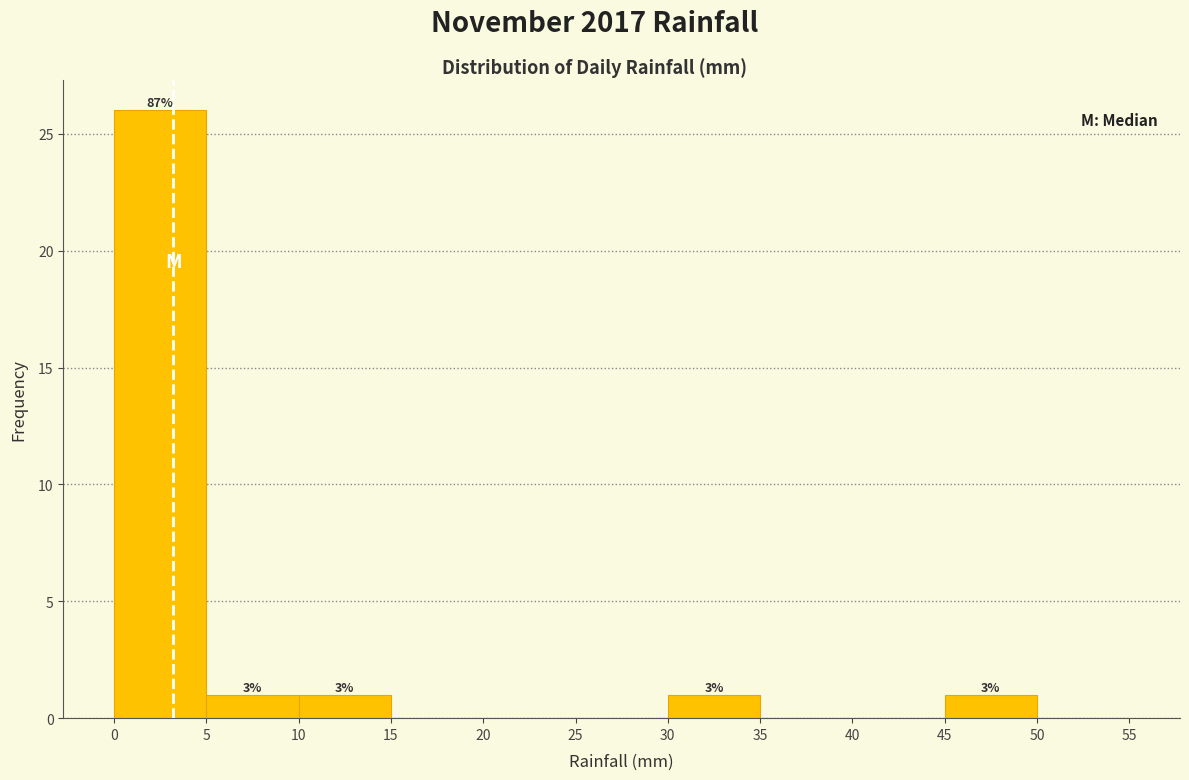

Which range on the x-axis has the tallest bar?

0 to 5